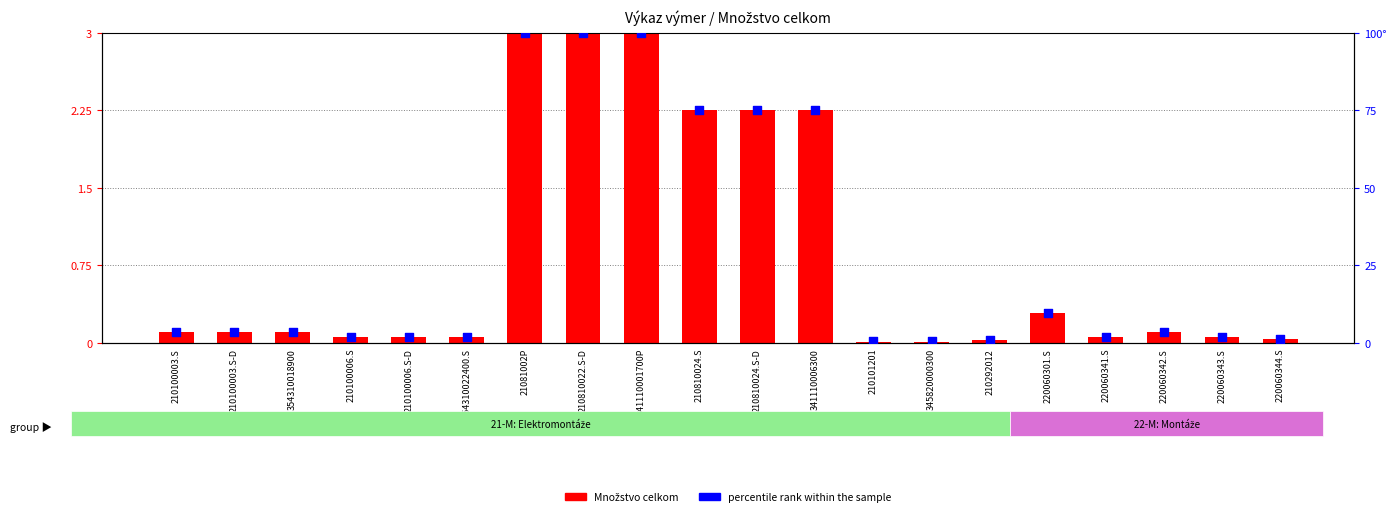

What are all the series names shown in the legend?

Množstvo celkom, percentile rank within the sample